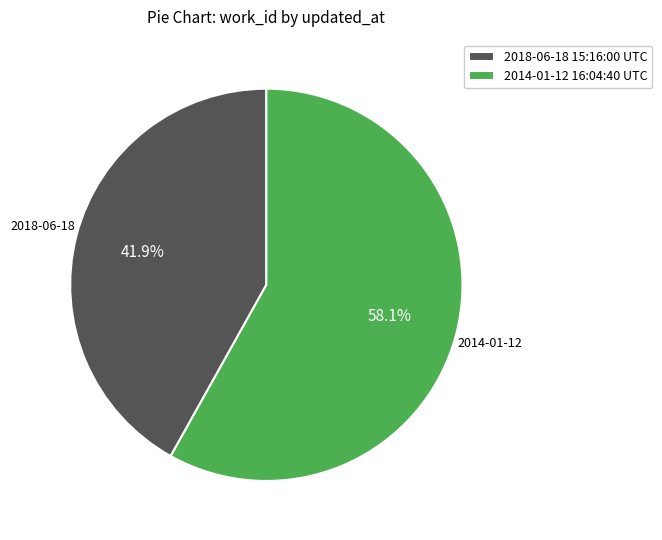

What is the ratio of the value at 2018-06-18 15:16:00 UTC to the value at 2014-01-12 16:04:40 UTC?

0.7